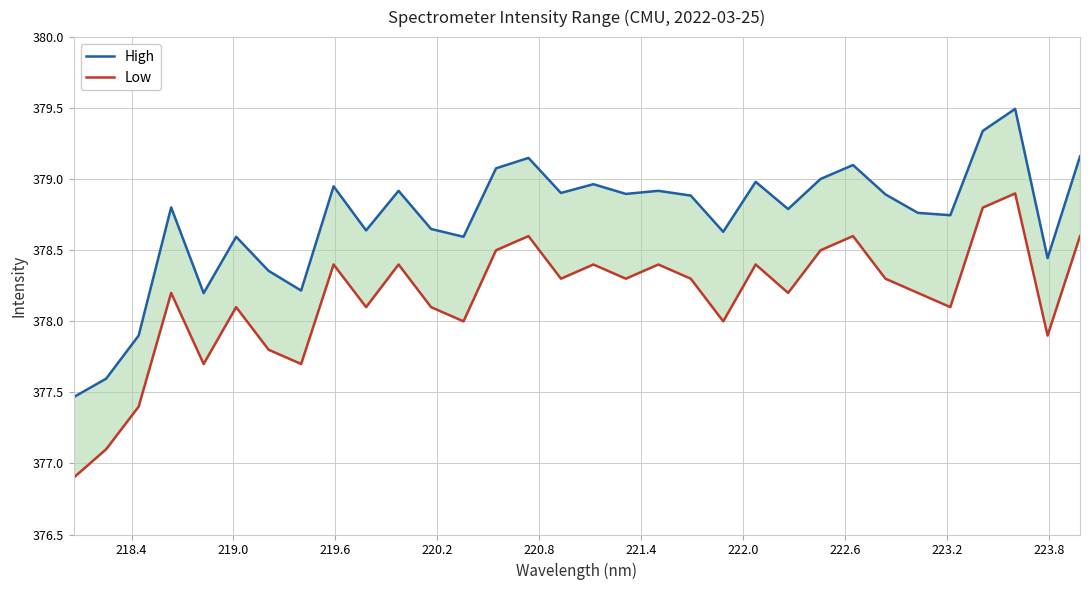

True or false: Low and High intersect in this chart.

False